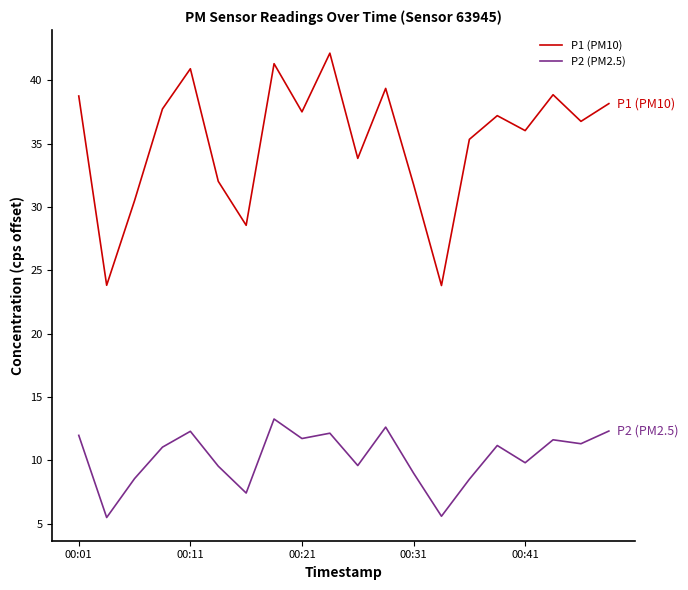

What is the maximum value shown in the chart?

42.1